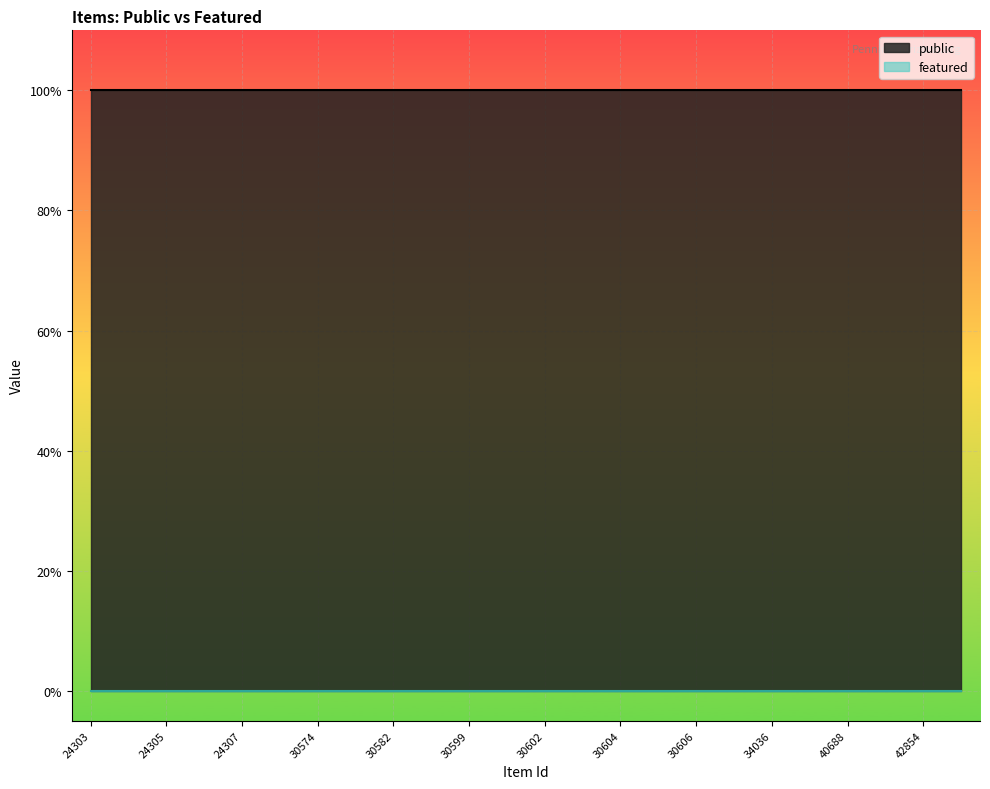

What is the value of the public point at the 18th from the left?

1